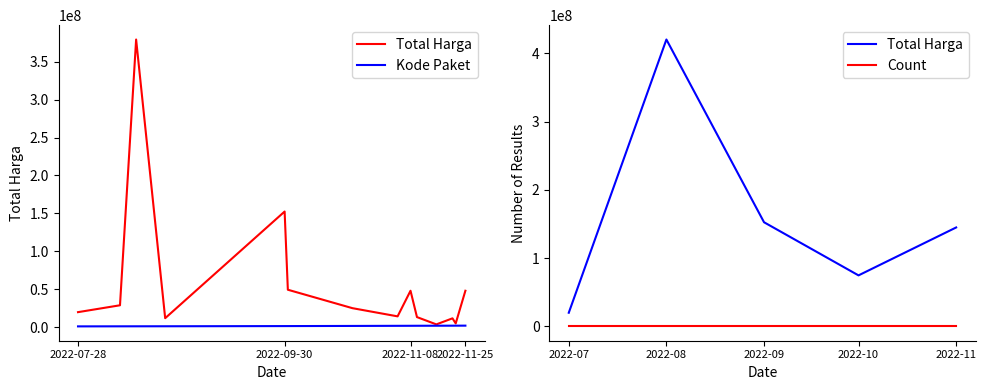

True or false: Kode Paket has more than 2 interior local peaks.

False